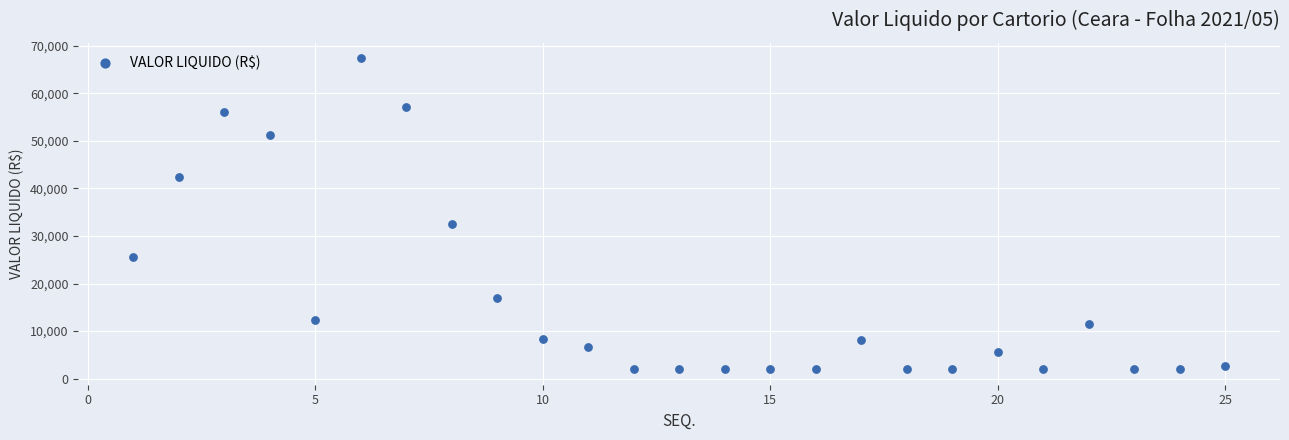

What Y value in the scatter plot is closest to 34670?

32474.8